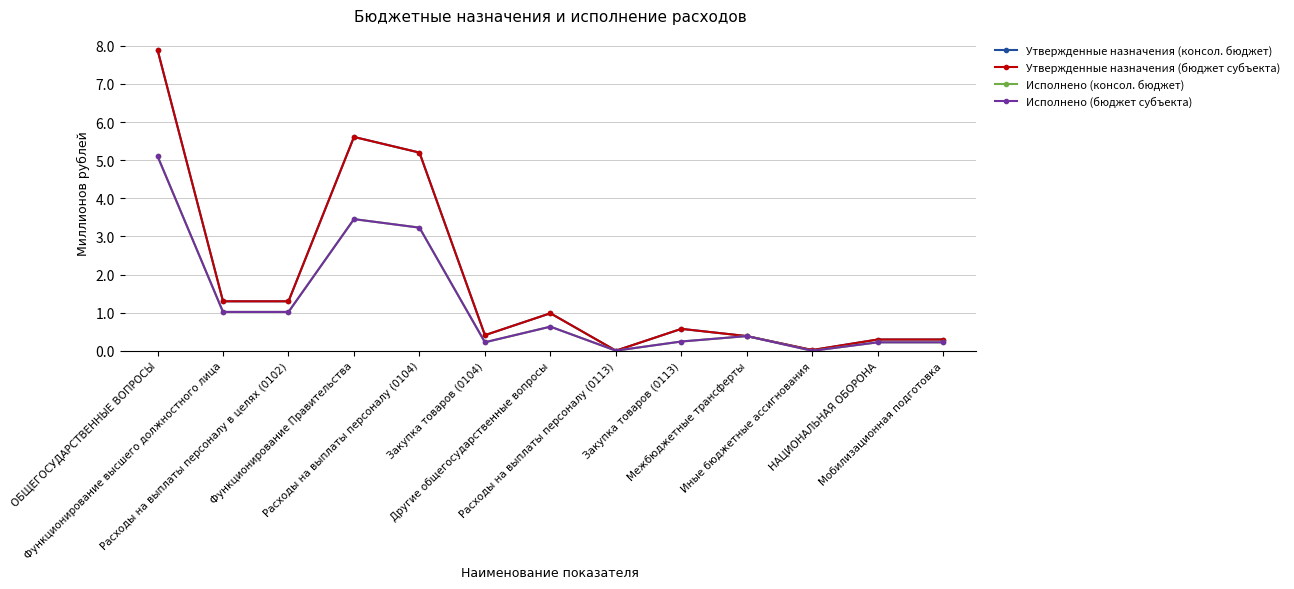

Is this an area chart (filled region under the line)?

No